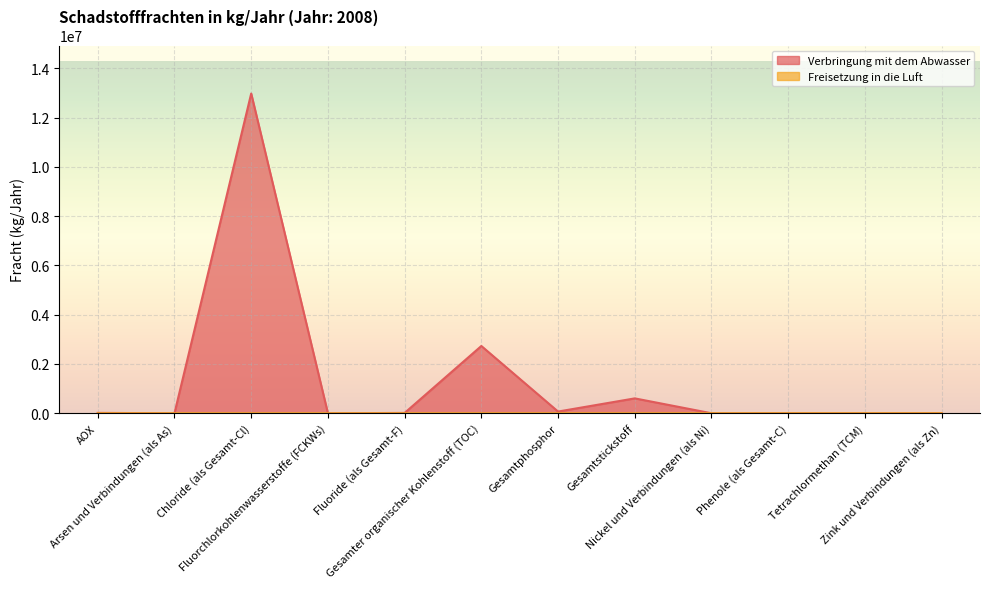

What are all the series names shown in the legend?

Verbringung mit dem Abwasser, Freisetzung in die Luft